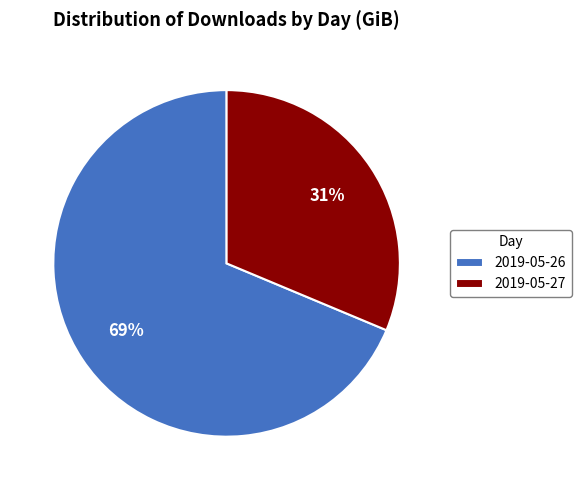

Is 2019-05-27 the majority of the pie?

No